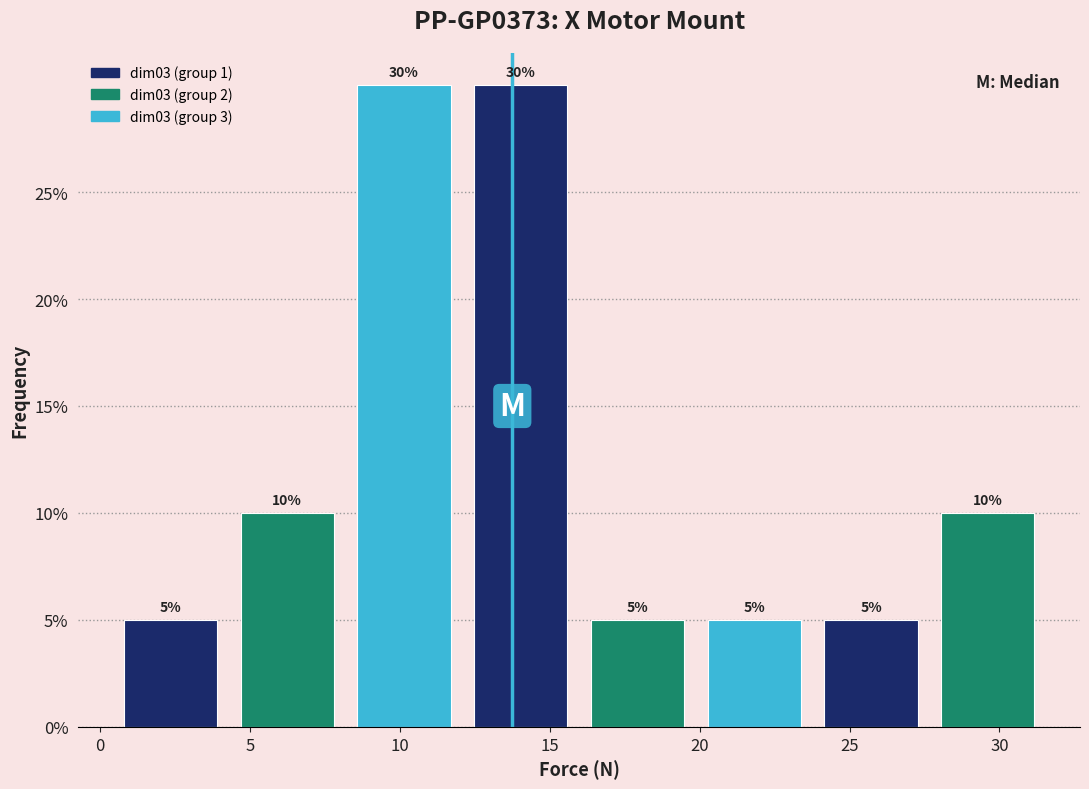

Reading left to right, list every bar in this chart as the range it spans on the x-axis followed by its height. The bar edges are not printed on the chart, so give them approximately, as read against the axis.

0.5 to 4.5: 5
4.5 to 8.0: 10
8.0 to 12.0: 30
12.0 to 16.0: 30
16.0 to 20.0: 5
20.0 to 24.0: 5
24.0 to 27.5: 5
27.5 to 31.5: 10